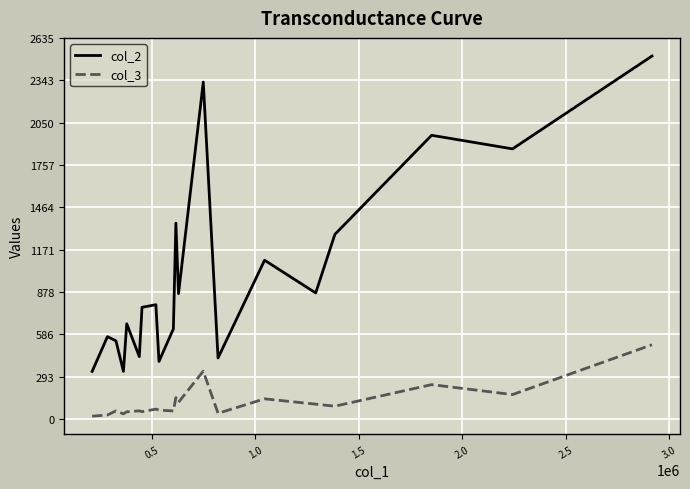

List the series in order of their peak value, highest first.

col_2, col_3